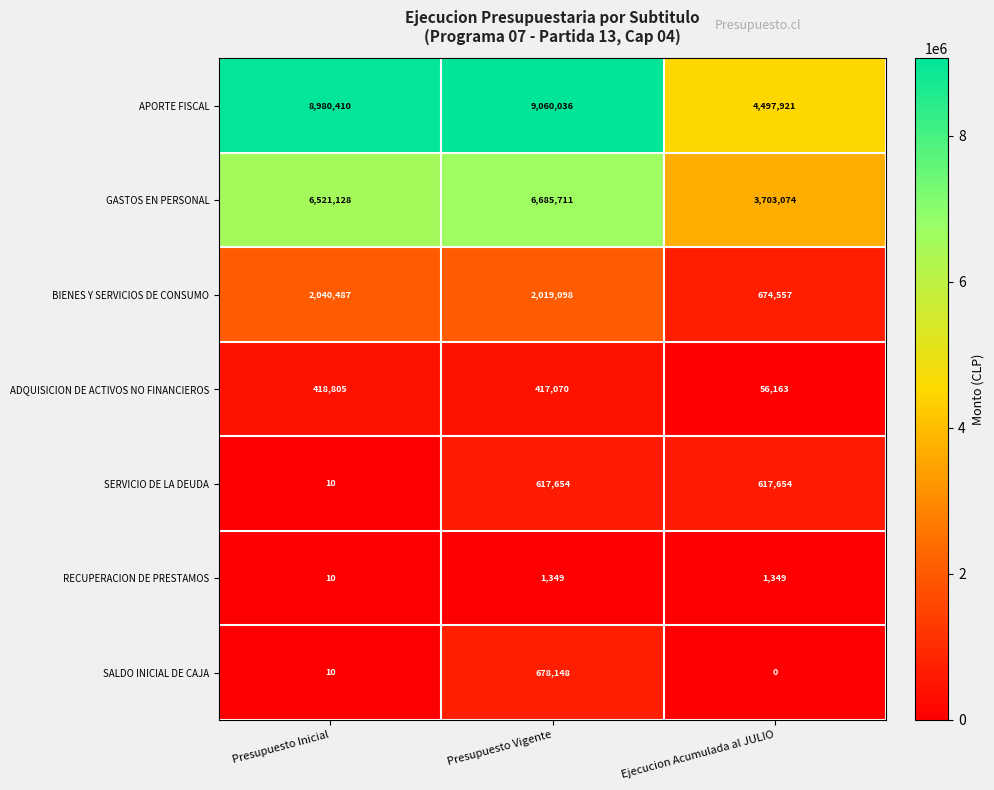

What is the sum of all SERVICIO DE LA DEUDA values?

1235318